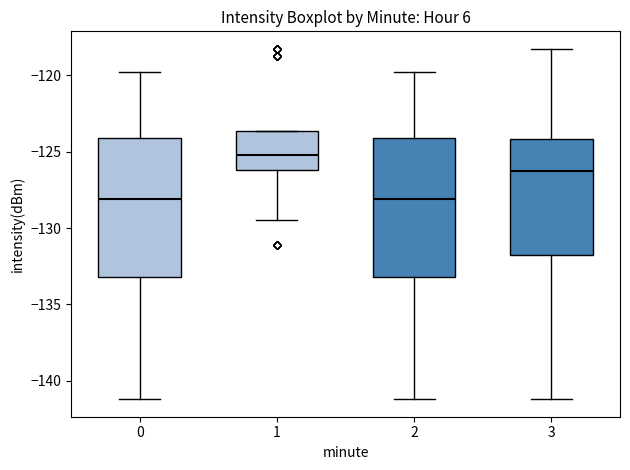

Reading left to right, read every box against the y-axis: the position of its median line, the range the box covers, and the ends of its whiskers. The values are not printed on the chart, so give them approximately, as read against the axis.

0: median -128.0, box -133.0 to -124.0, whiskers -141.0 to -120.0
1: median -125.0, box -126.0 to -123.5, whiskers -129.5 to -123.5
2: median -128.0, box -133.0 to -124.0, whiskers -141.0 to -120.0
3: median -126.5, box -132.0 to -124.0, whiskers -141.0 to -118.5